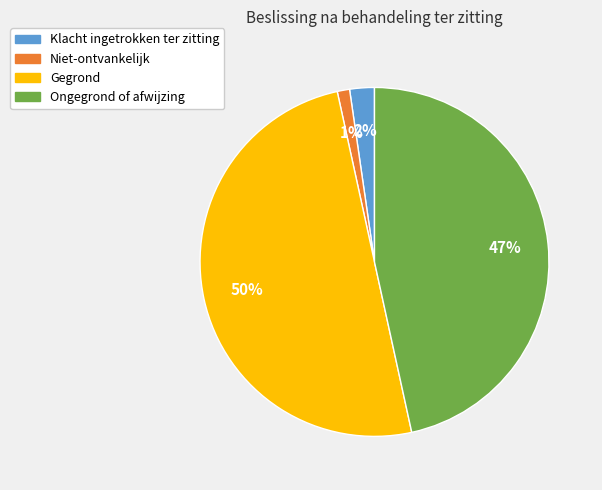

Rank the categories by value from lowest to highest.

Niet-ontvankelijk, Klacht ingetrokken ter zitting, Ongegrond of afwijzing, Gegrond